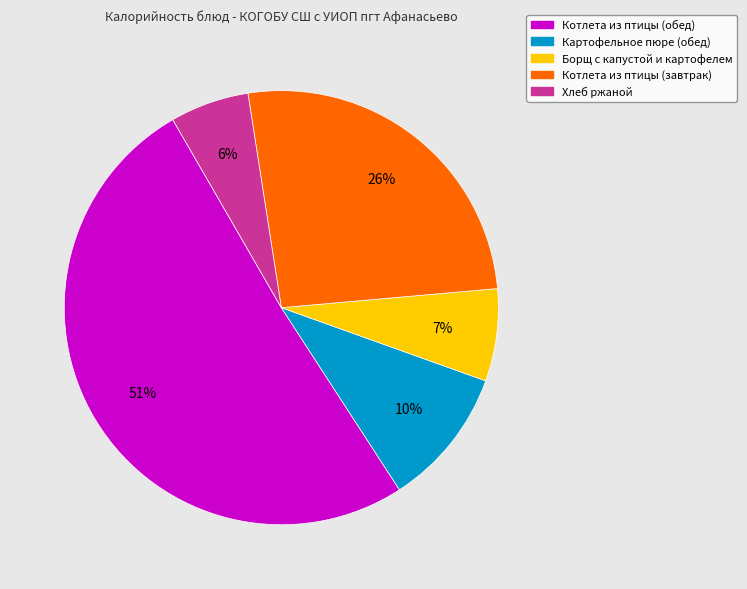

What is the largest slice in the pie chart?

Котлета из птицы (обед)